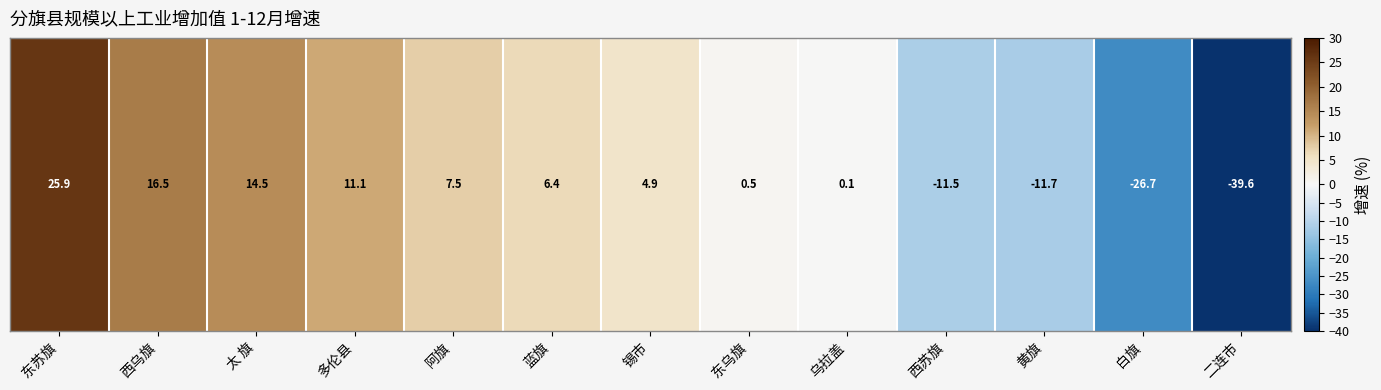

What is the greatest value displayed?

25.9